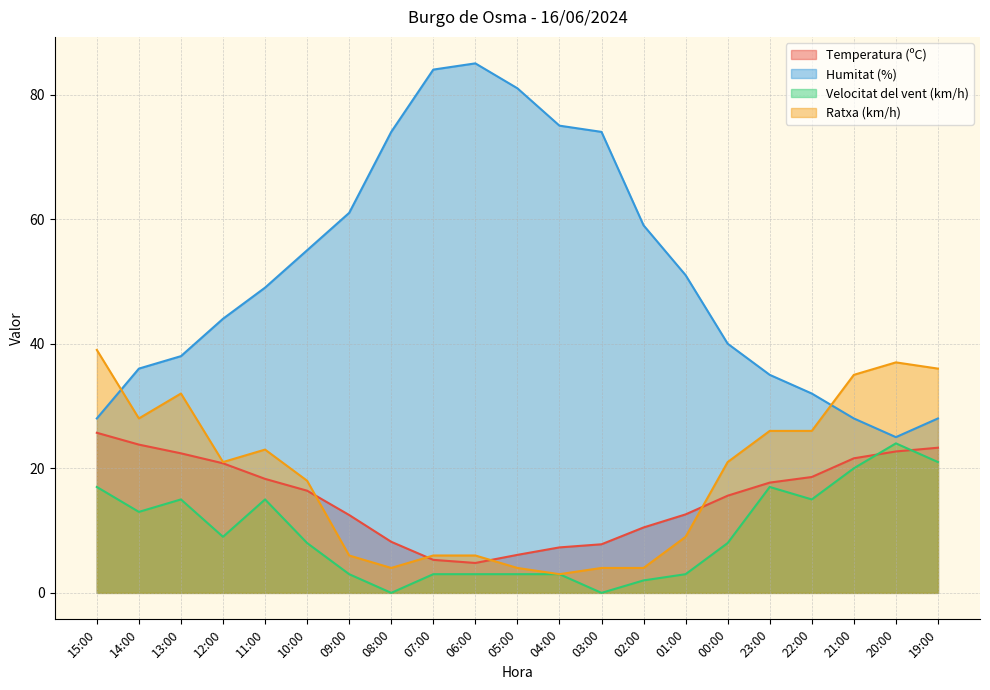

What is the value of the Velocitat del vent (km/h) point at the 15th from the left?

3.0